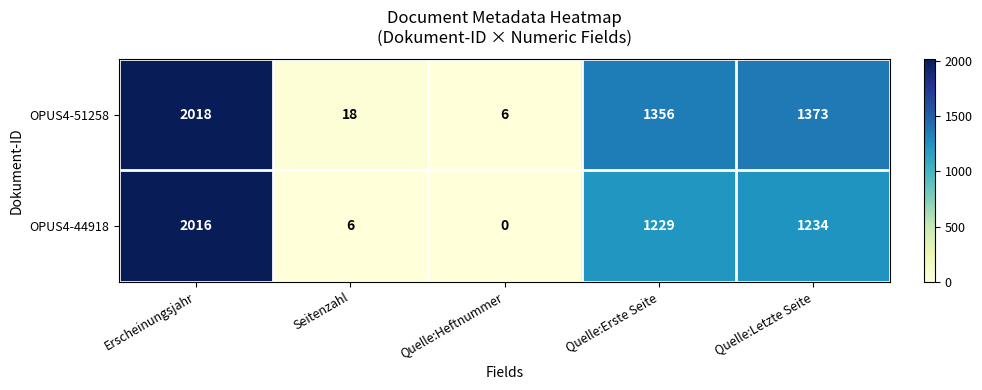

Rank the series by their maximum value, from highest to lowest.

OPUS4-51258, OPUS4-44918